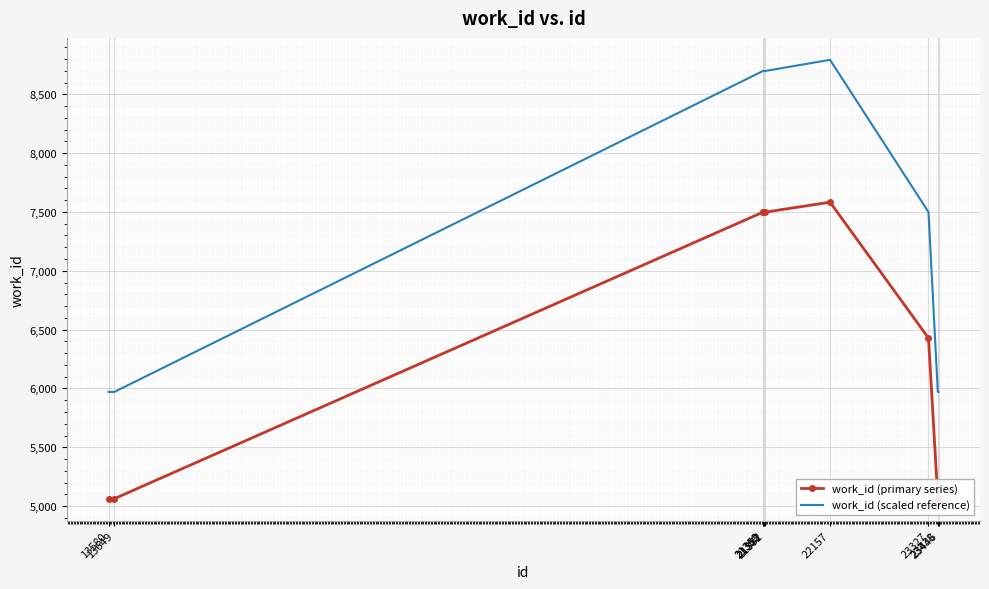

What are all the series names shown in the legend?

work_id (primary series), work_id (scaled reference)